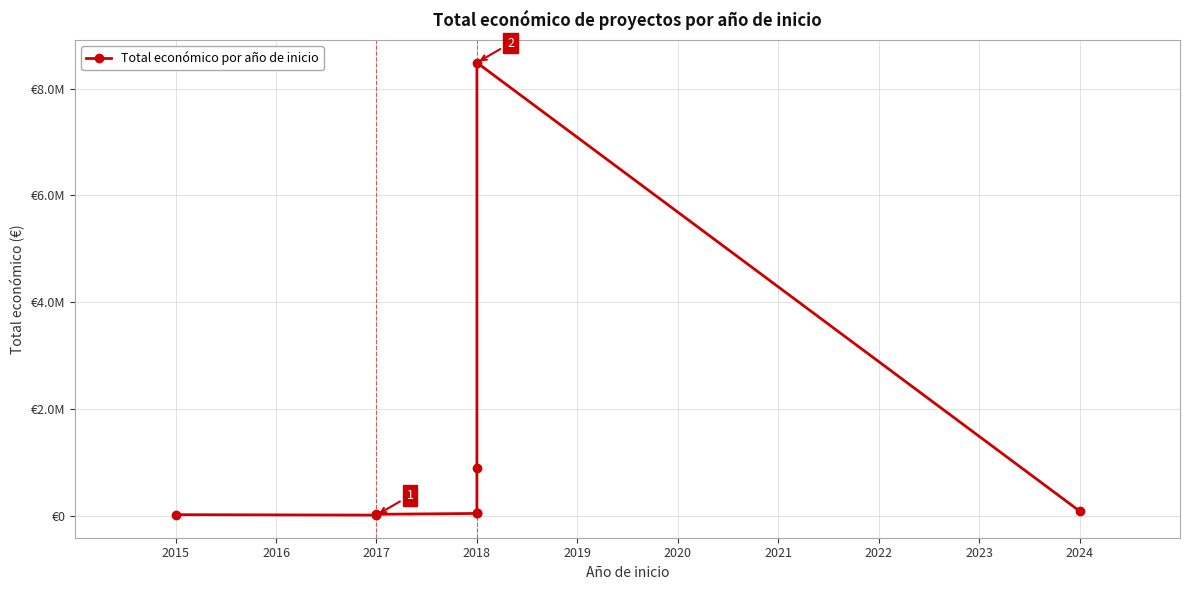

What is the difference between the second highest and minimum values?

887843